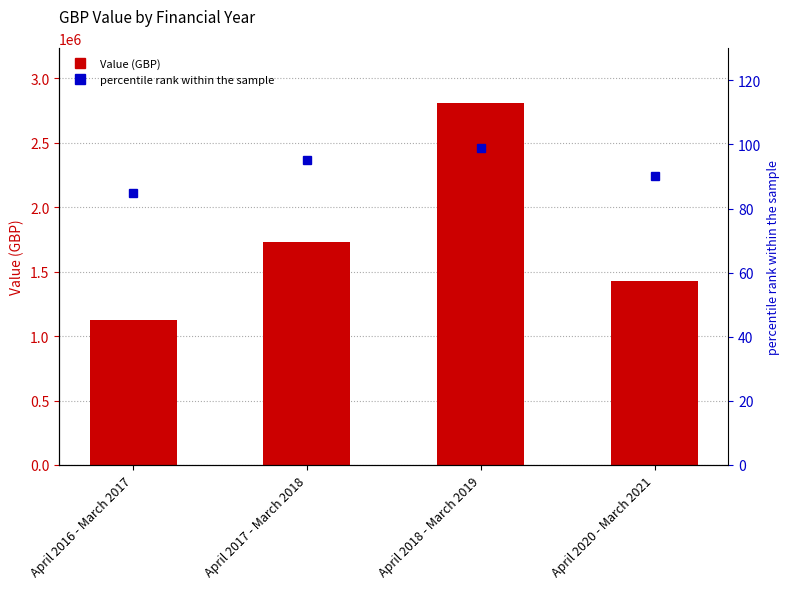

What is the sum of the percentile rank within the sample values at April 2017 - March 2018 and April 2020 - March 2021?

185.0